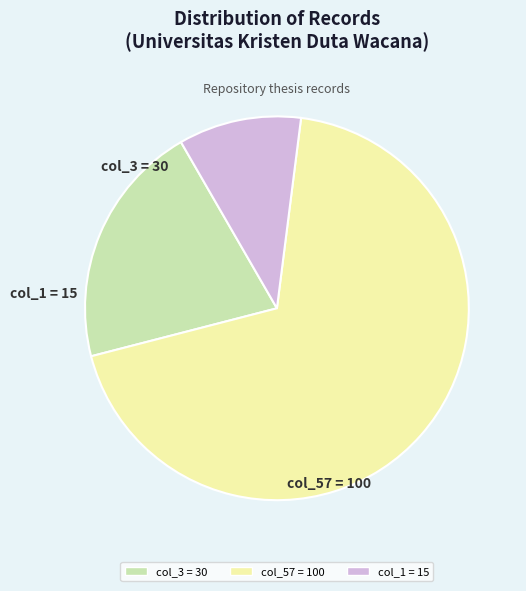

Between col_1 and col_3, which is larger?

col_3